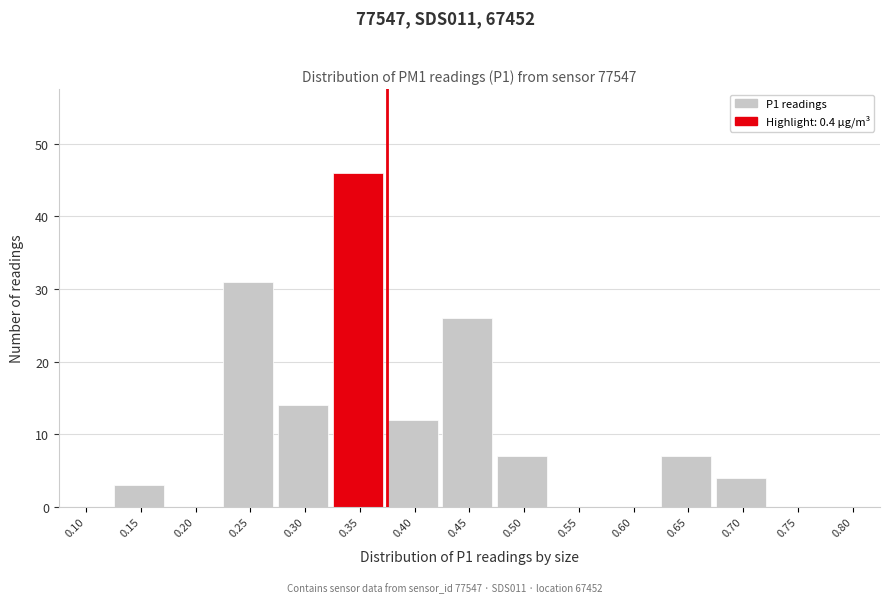

Reading left to right, what are all the values shown in this chart?

0.10=0	0.15=3	0.20=0	0.25=31	0.30=14	0.35=46	0.40=12	0.45=26	0.50=7	0.55=0	0.60=0	0.65=7	0.70=4	0.75=0	0.80=0